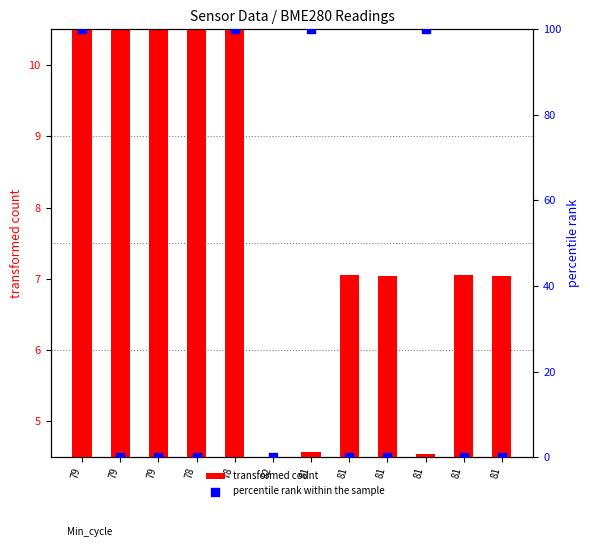

Which series has the largest total across all categories?

percentile rank within the sample